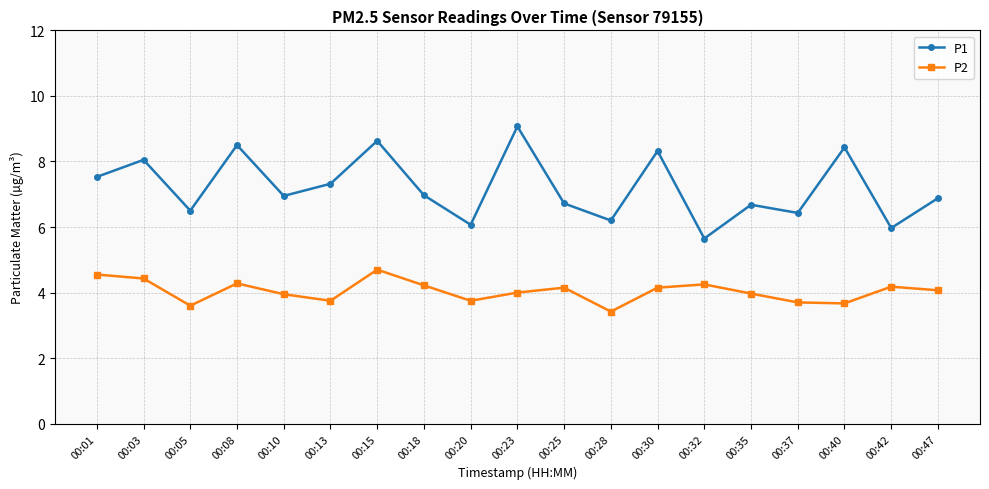

How many lines are shown in the chart?

2